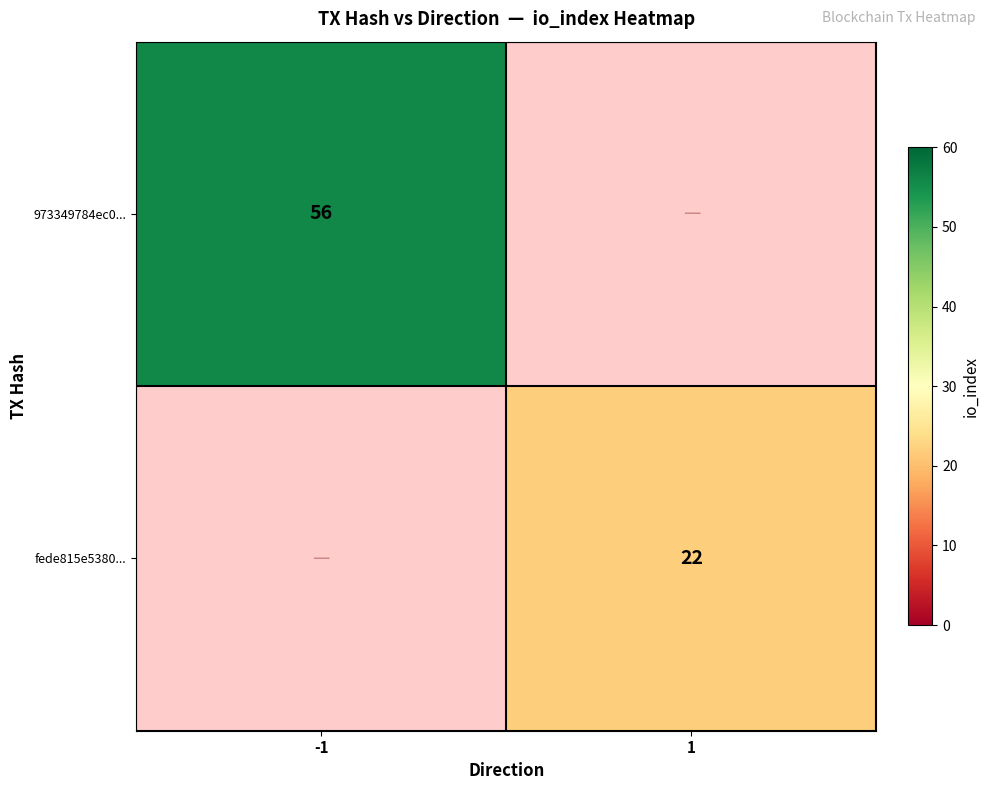

The 973349784ec0... series shows 56.0 at -1. True or false?

True